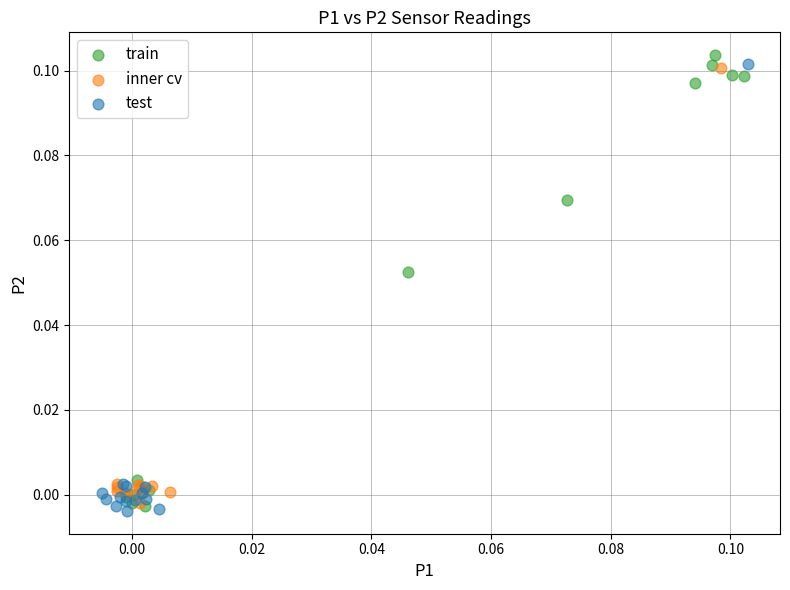

What are all the series names shown in the legend?

train, inner cv, test